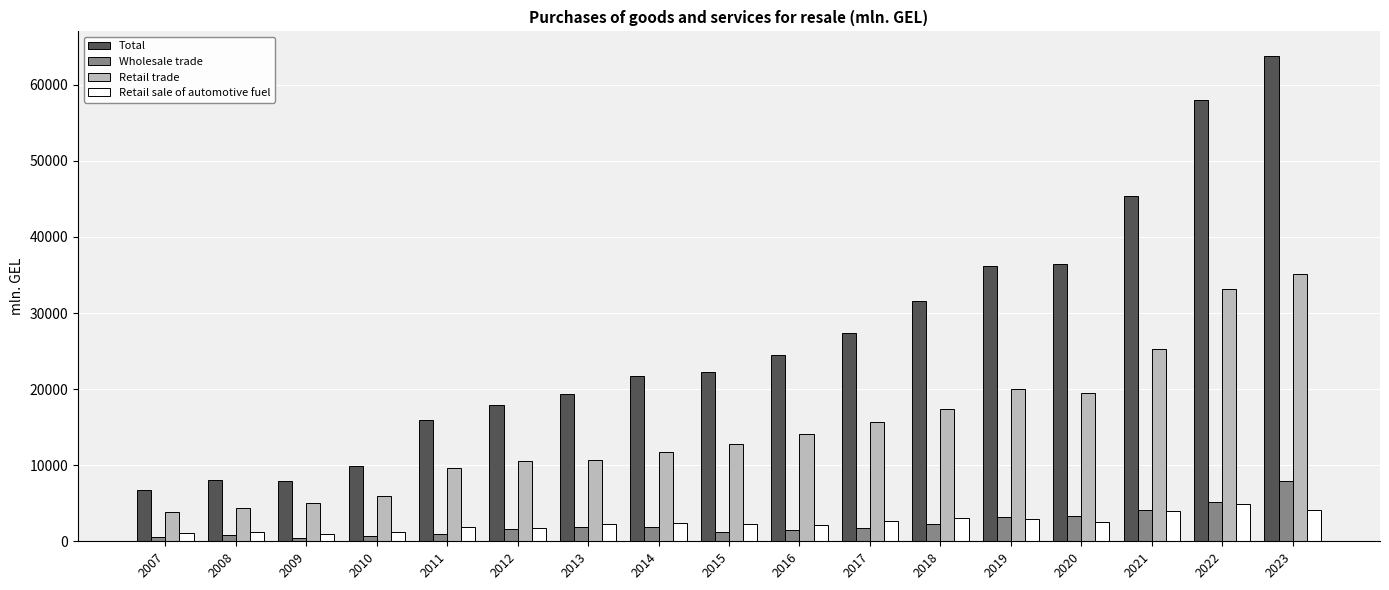

At how many categories does at least one series exceed 50128?

2